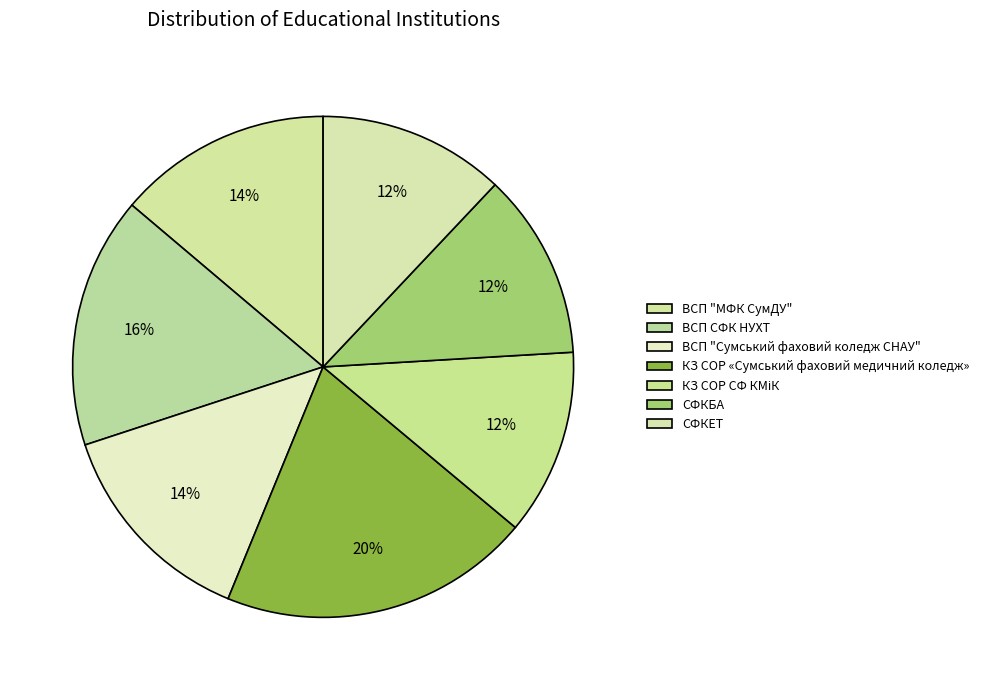

To the nearest percent, what is the average slice percentage?

14%